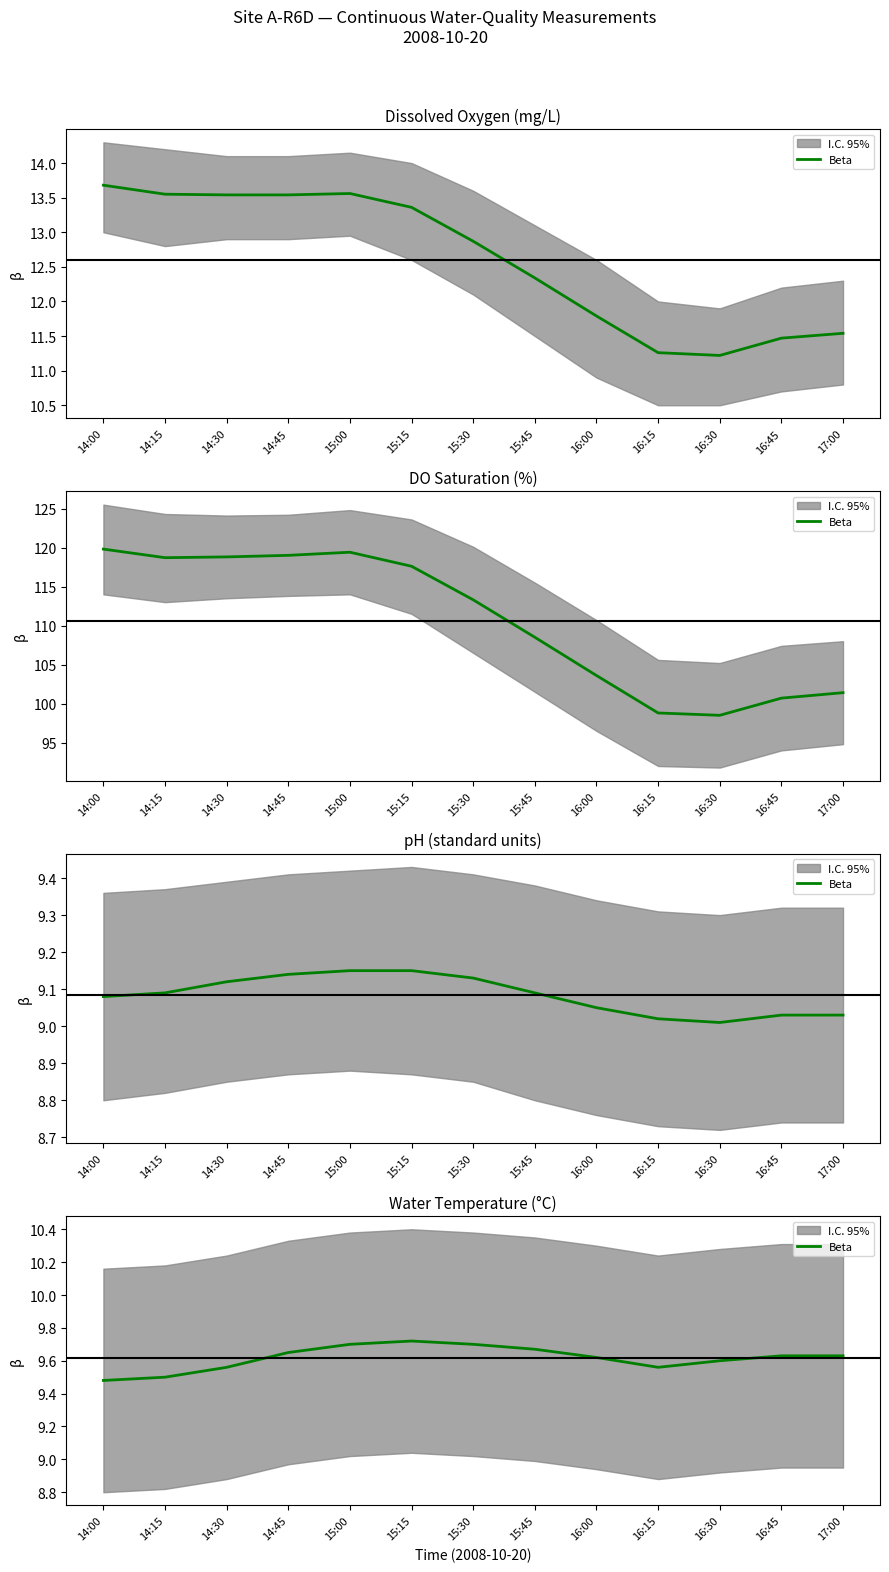

What is the difference between the values at 16:00 and 15:00?

0.1